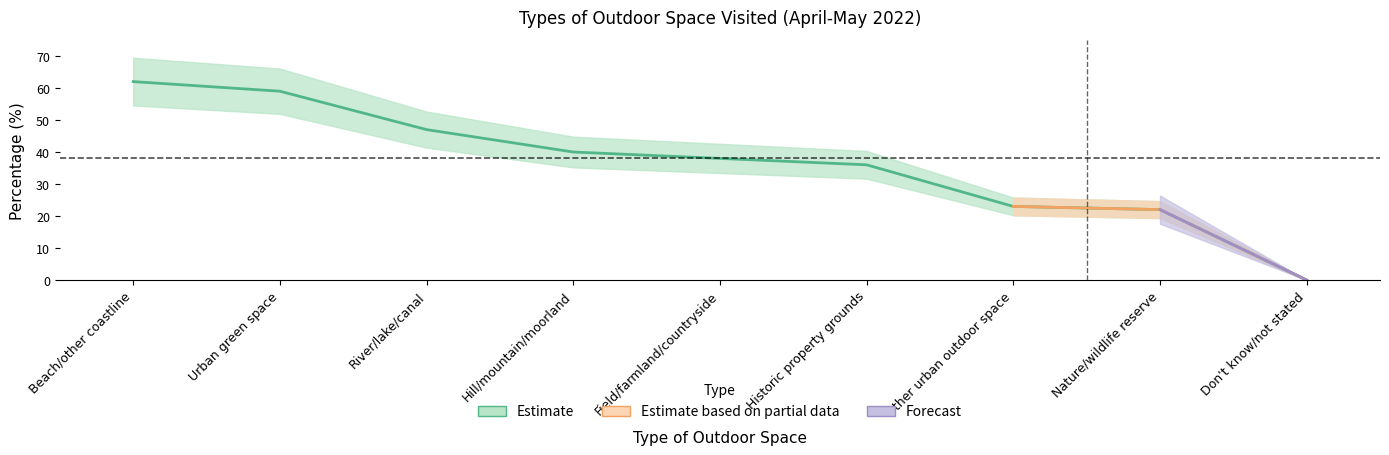

At which category does the chart reach its peak across all series?

Beach/other coastline